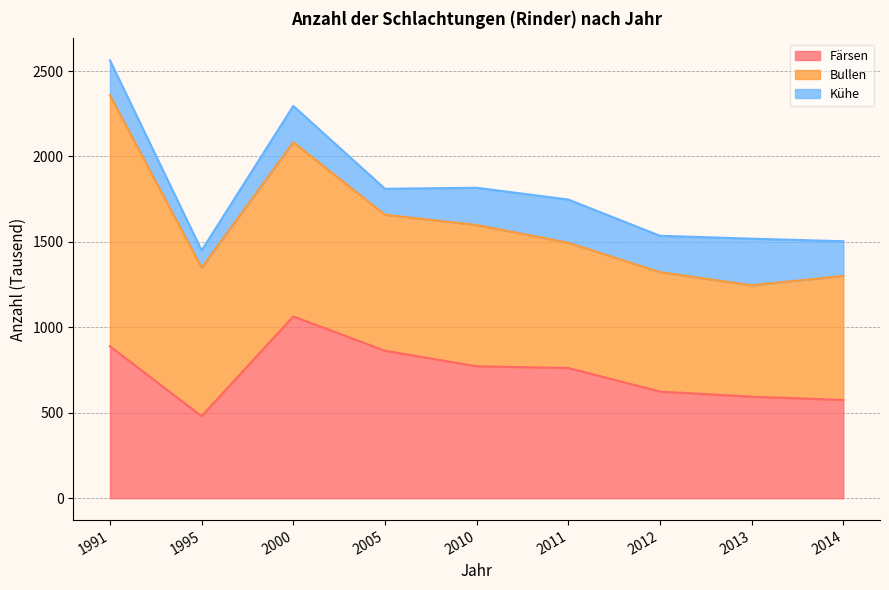

What value does the Bullen series have at 2005, to the nearest 100?

800